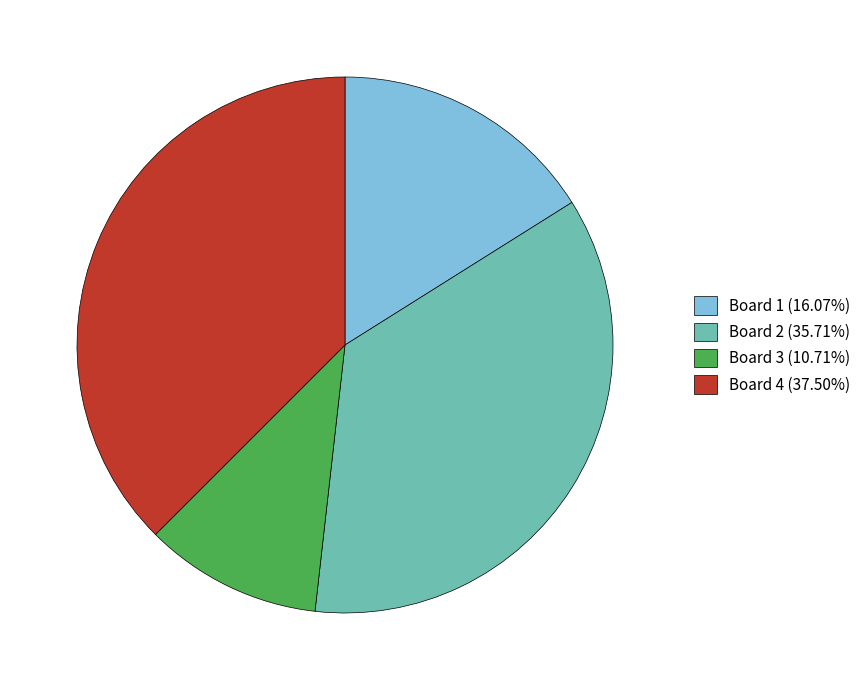

Is Board 1 the majority of the pie?

No